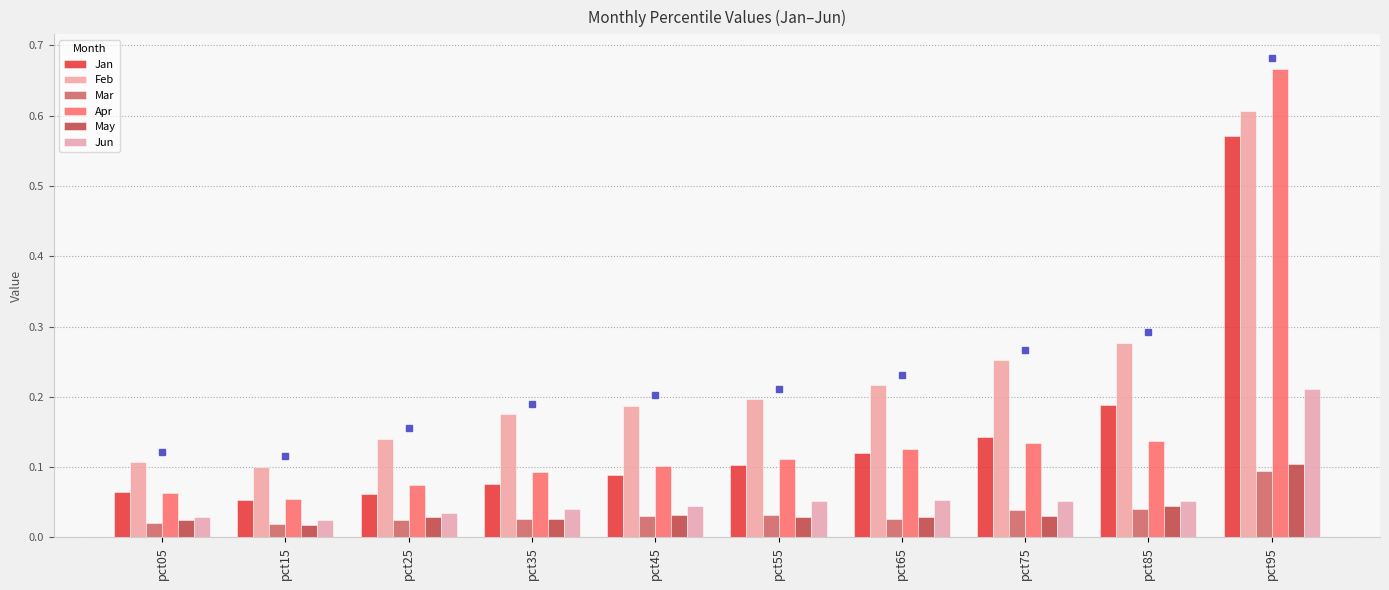

Is it true that Jun equals 0.1 at pct85?

True